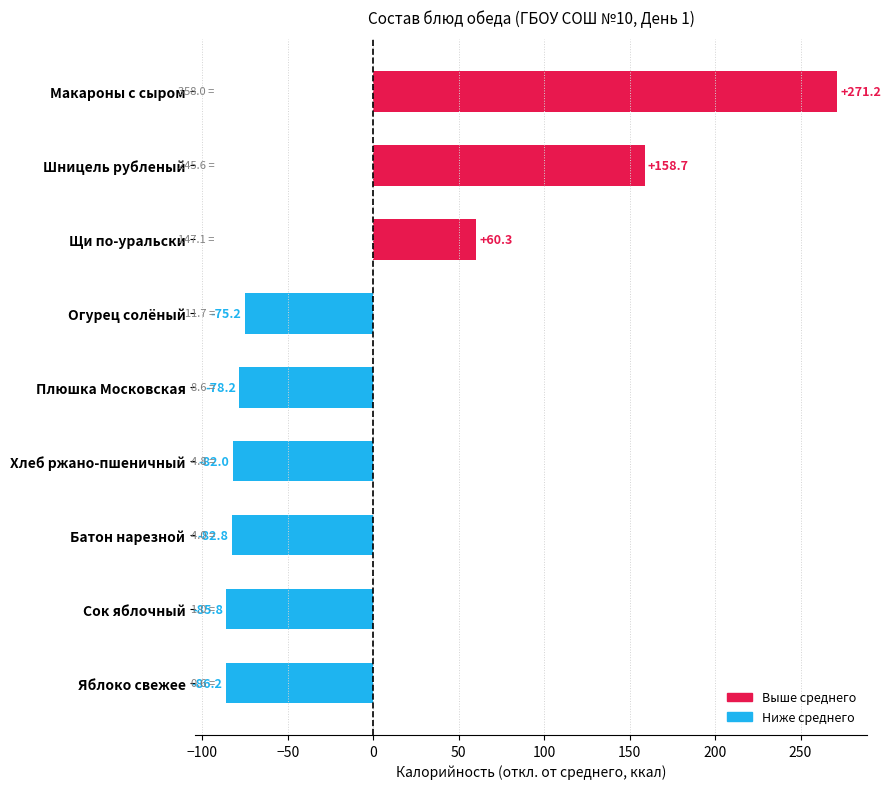

What is the difference between the maximum and minimum values?

357.4